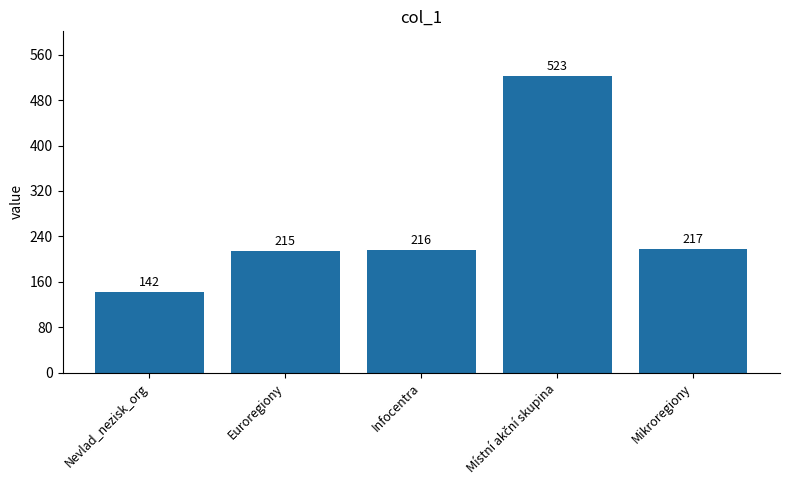

What is the minimum value shown in the chart?

142